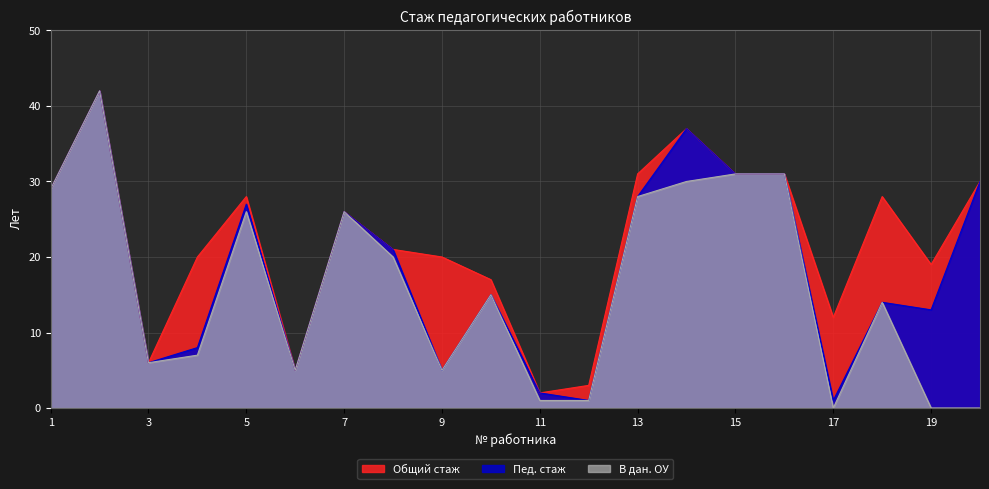

True or false: Общий стаж has a value of 31 at 15.

True